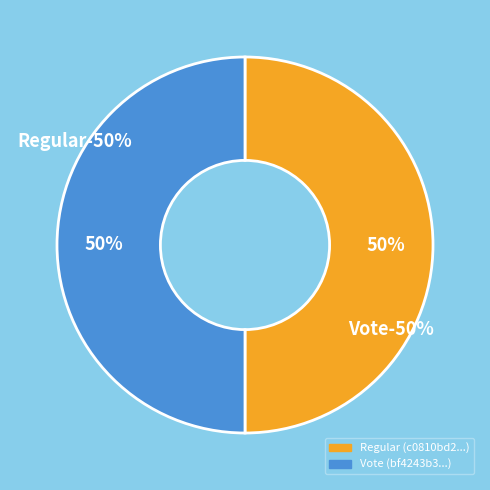

Rank the categories by value from lowest to highest.

Regular, Vote